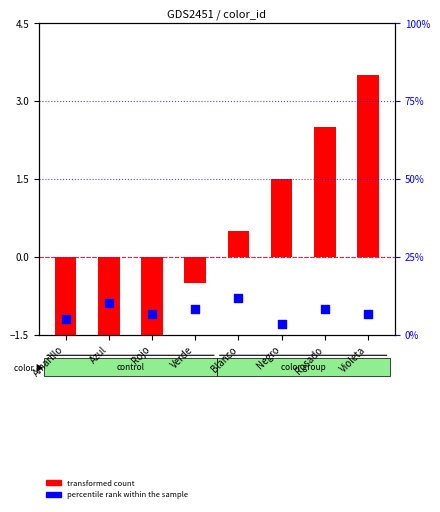

Which series reaches the minimum Y coordinate?

transformed count